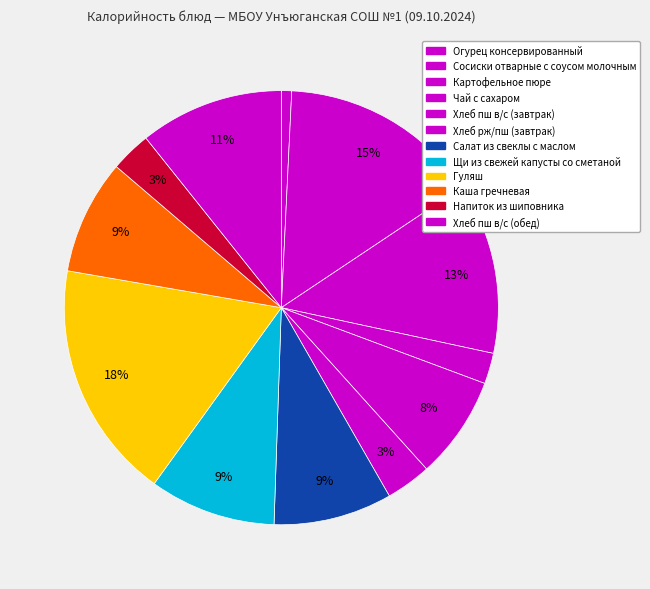

What is the largest slice in the pie chart?

Гуляш